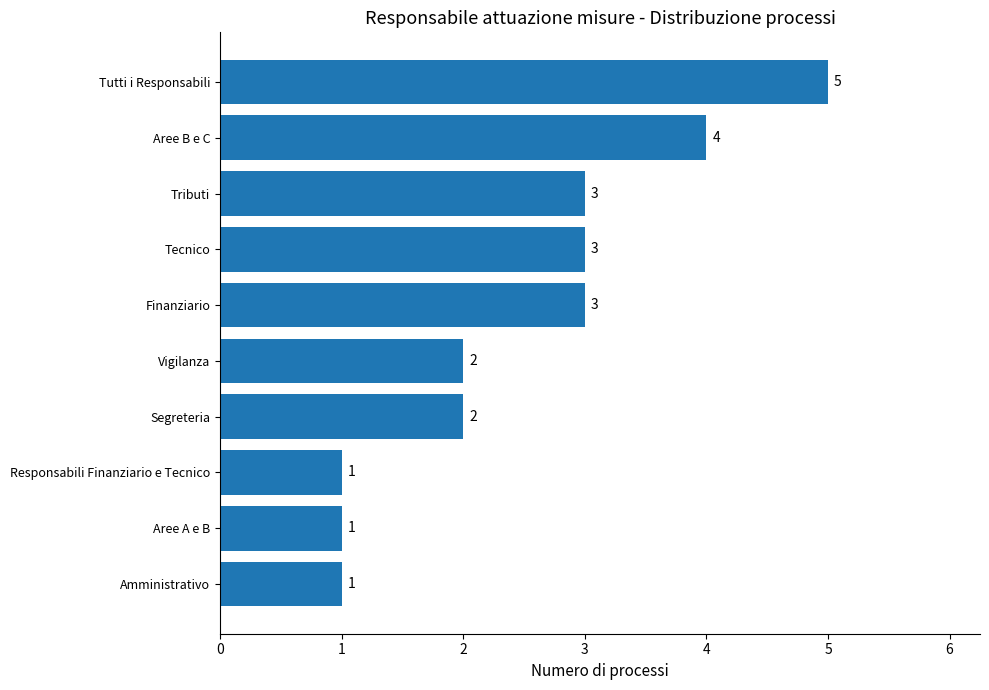

Reading bottom to top, what are all the values shown in this chart?

1	1	1	2	2	3	3	3	4	5